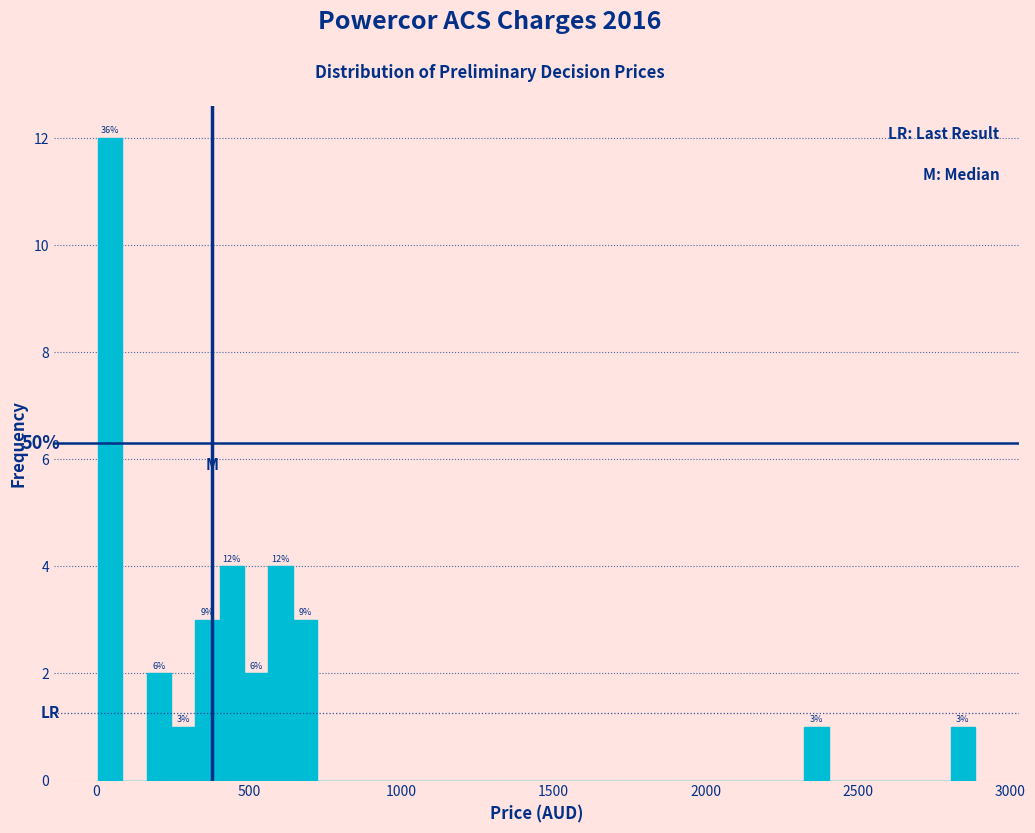

Read against the x-axis, roughly where is the centre of the tallest bar?

50